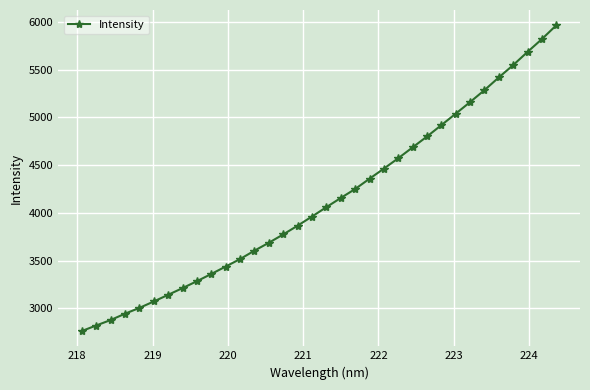

What is the difference between the second highest and second lowest values?

3001.8